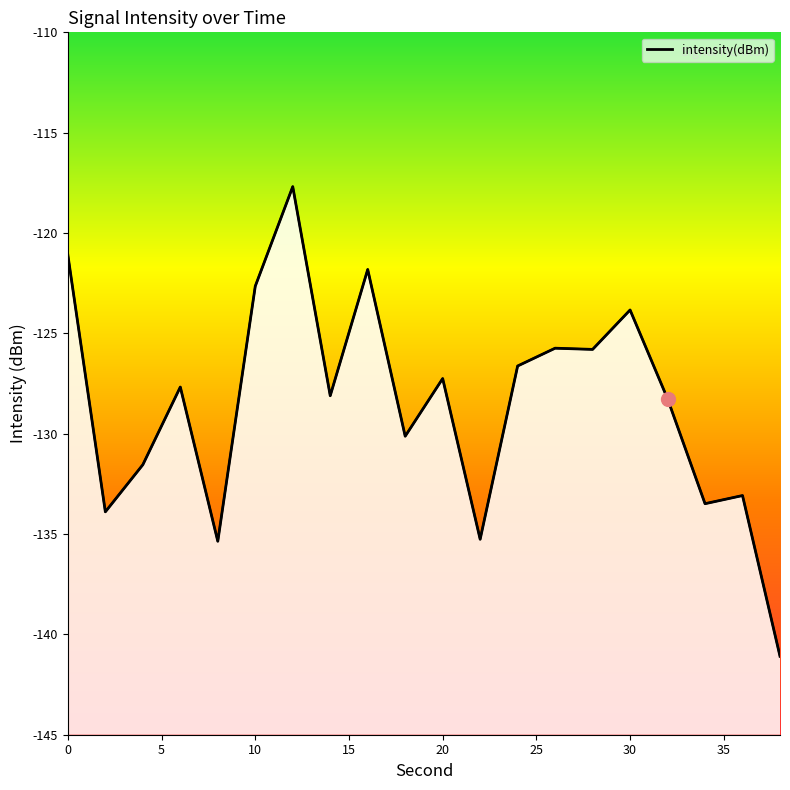

Reading right to left, transcribe all the data shown in this chart.

38=-141.1	36=-133.1	34=-133.5	32=-128.3	30=-123.8	28=-125.8	26=-125.7	24=-126.6	22=-135.3	20=-127.3	18=-130.1	16=-121.8	14=-128.1	12=-117.7	10=-122.6	8=-135.4	6=-127.7	4=-131.5	2=-133.9	0=-121.1